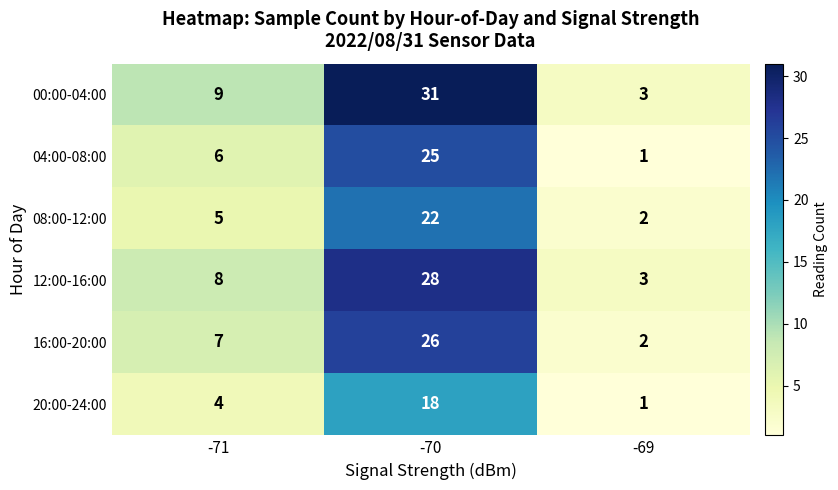

Count the 08:00-12:00 values in the range 2 to 22.

3